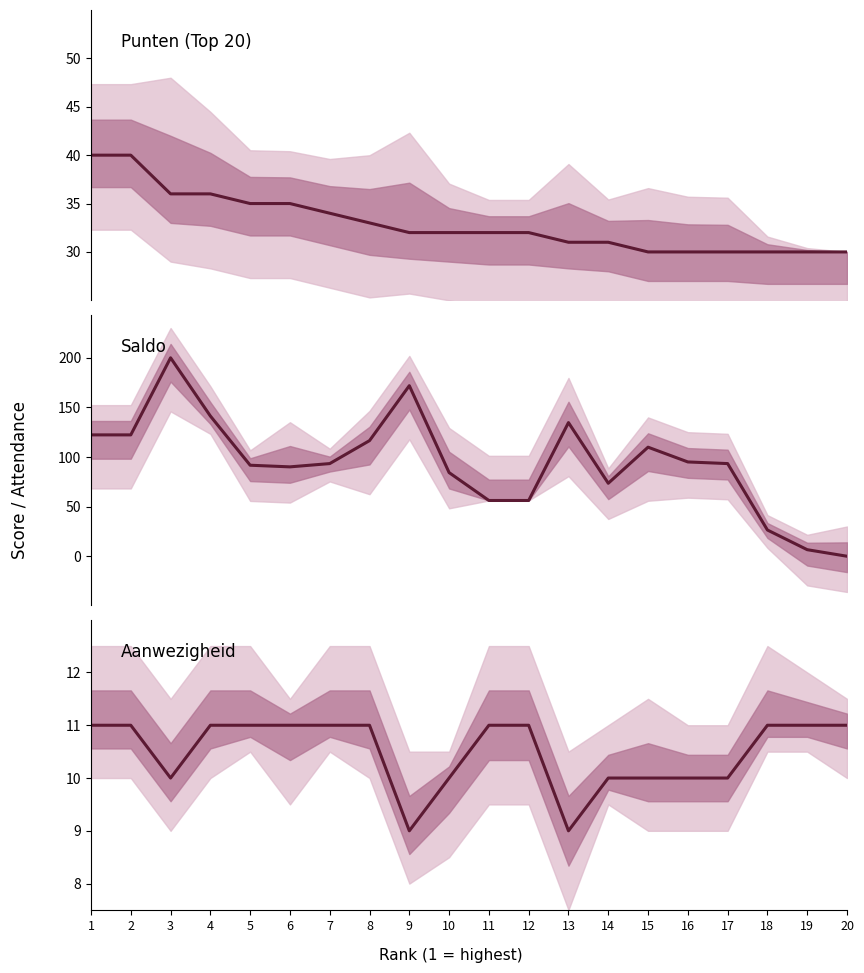

At which category does Saldo (norm) reach its first local peak?

3